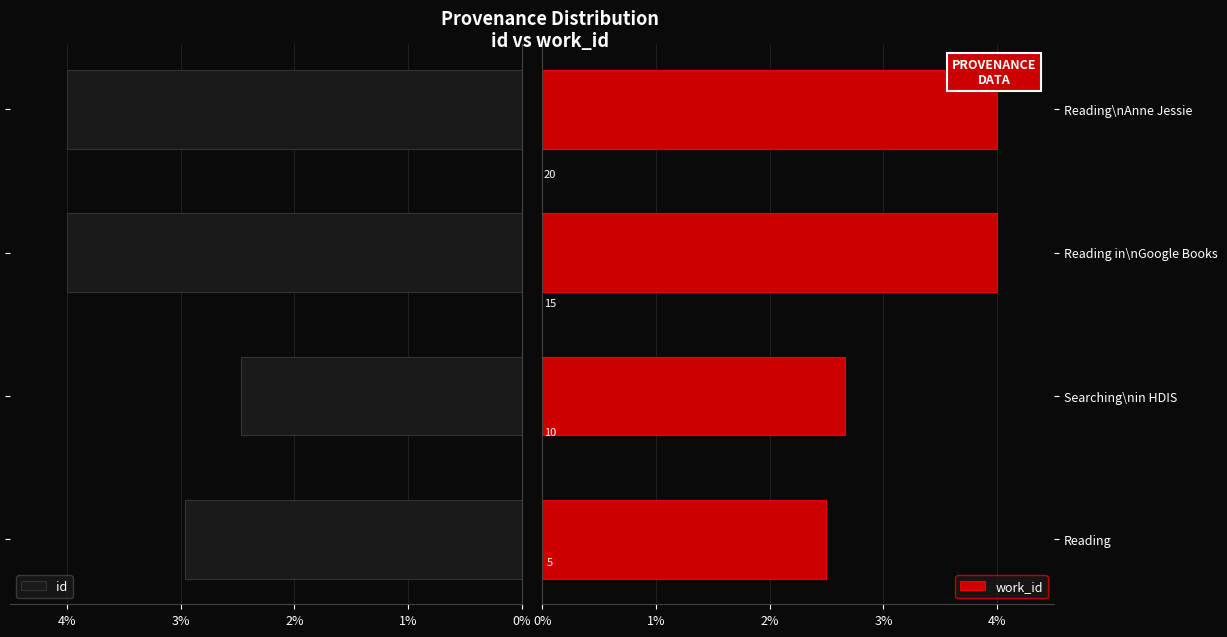

What is the sum of all id values?

13.4